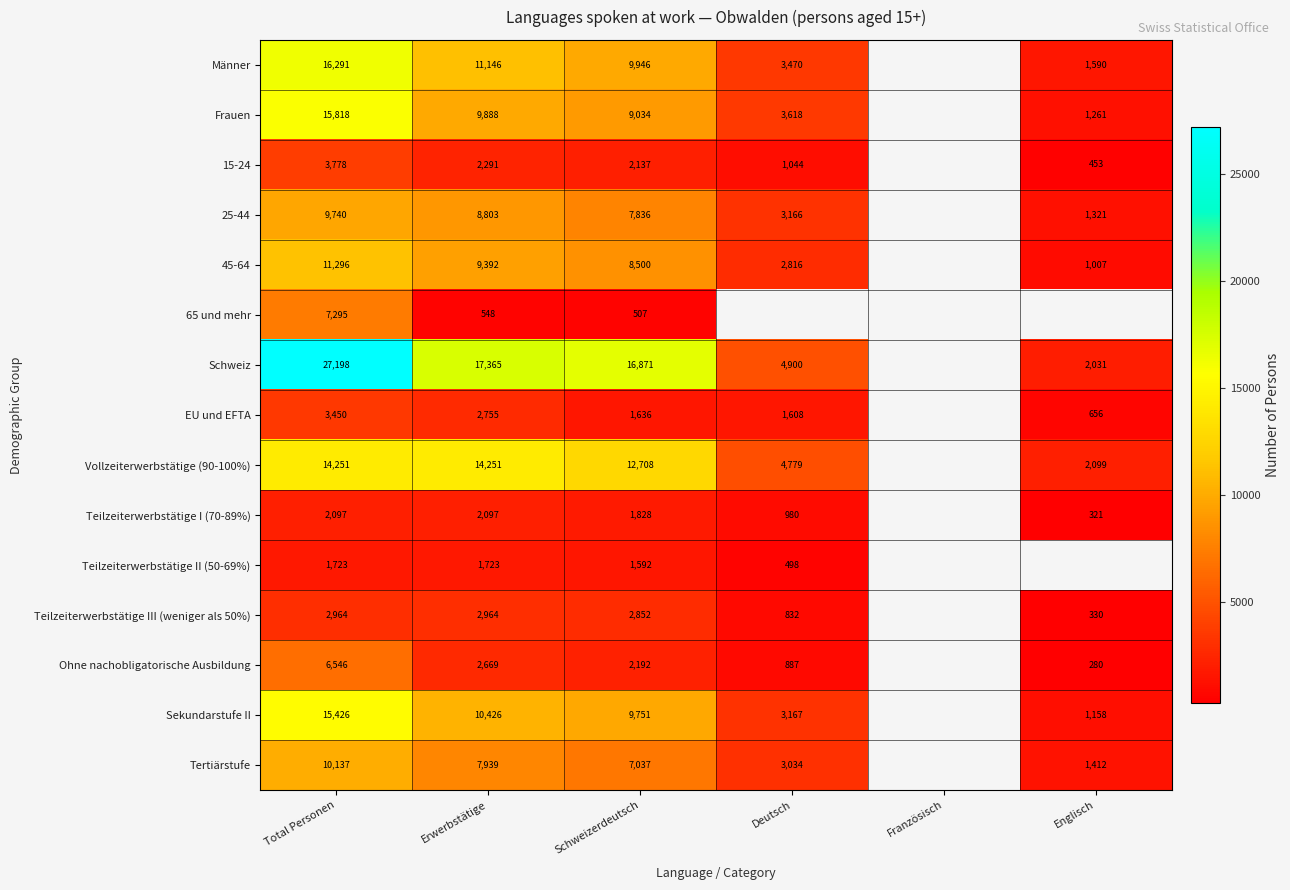

What is the total value across all series at Schweizerdeutsch?

94427